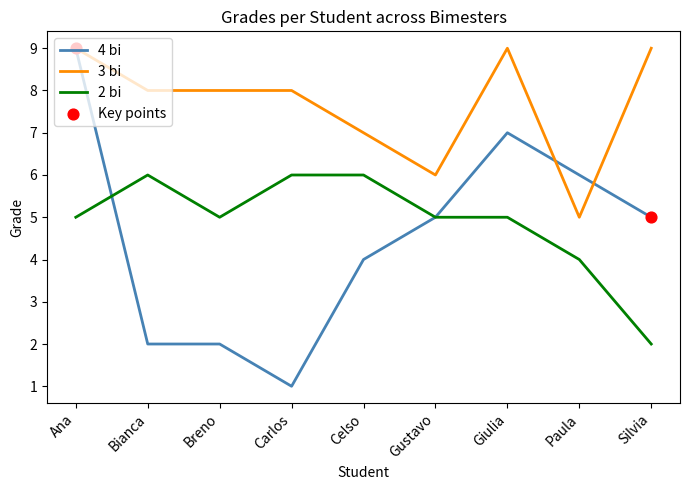

Which series has the widest spread of values?

4 bi